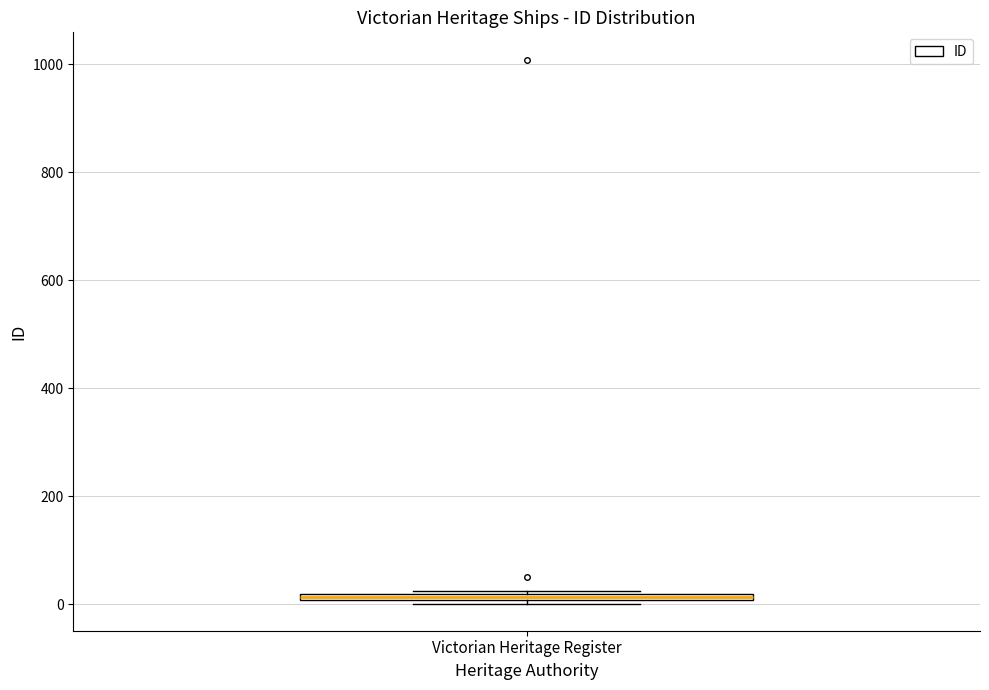

Where is the lower edge of the box for Victorian Heritage Register on the y-axis? The values are not printed on the chart, so give them approximately, as read against the axis.

0